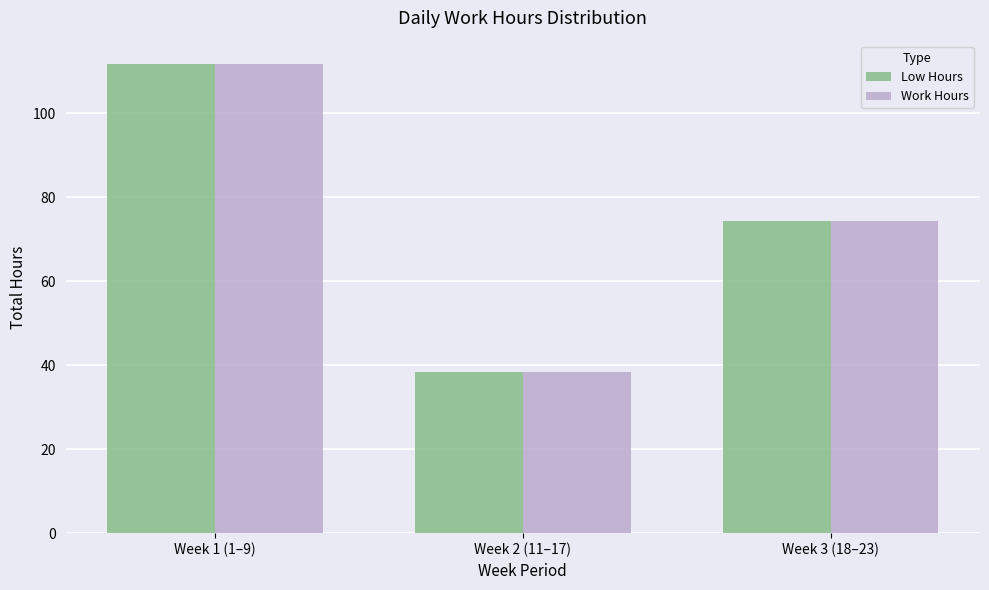

What is the average value of the Low Hours series?

74.8